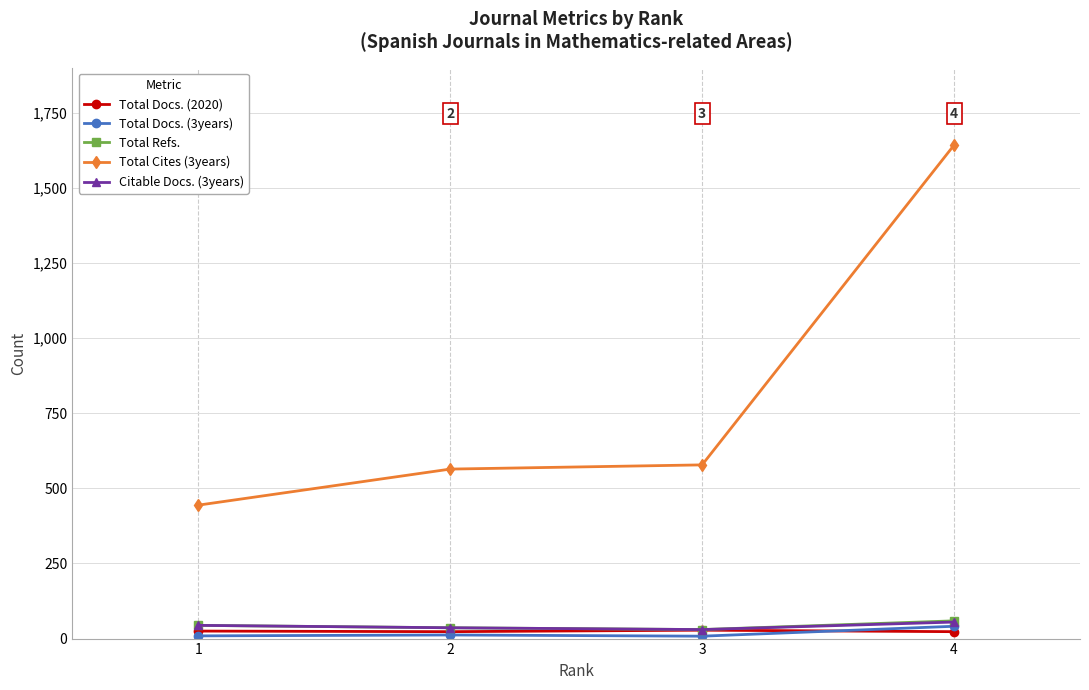

What is the greatest value displayed?

1642